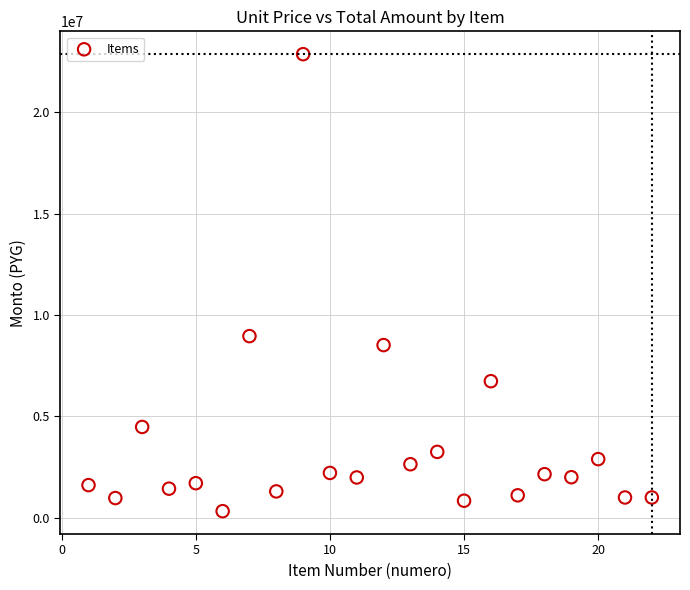

What is the range of Y values (max minus min)?

22551000